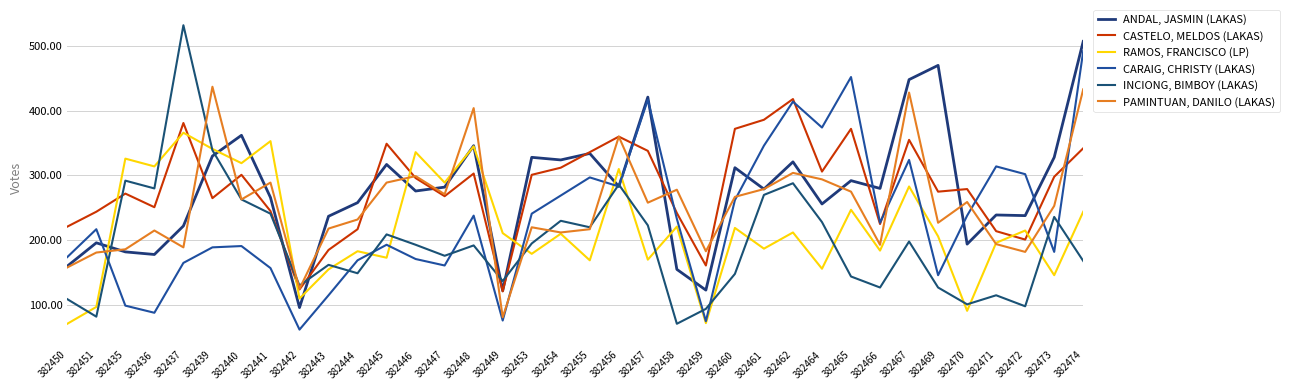

Which series has the largest range (max minus min)?

INCIONG, BIMBOY (LAKAS)